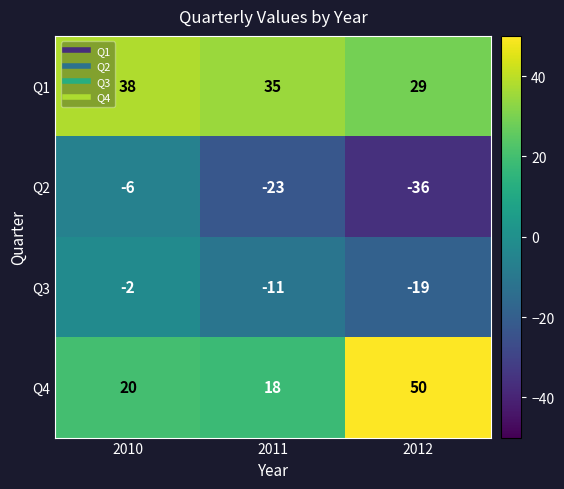

At how many categories does at least one series exceed 13?

3